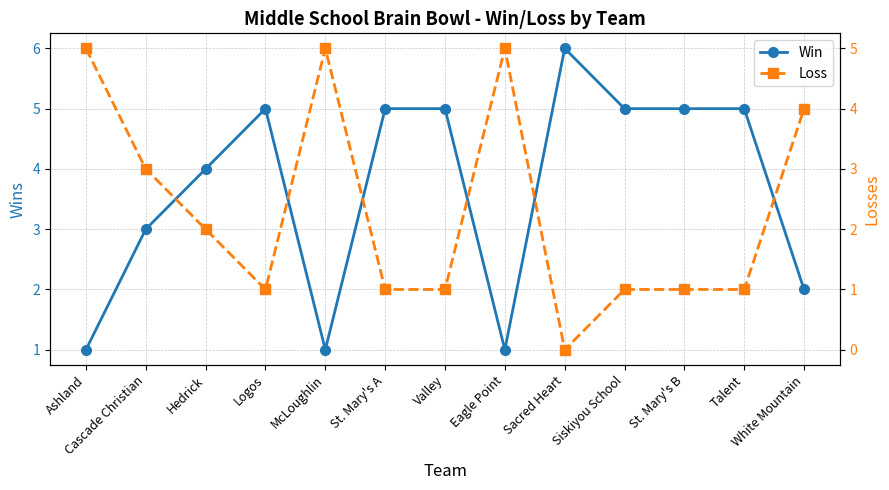

What is the difference between the highest and lowest values at Valley?

4